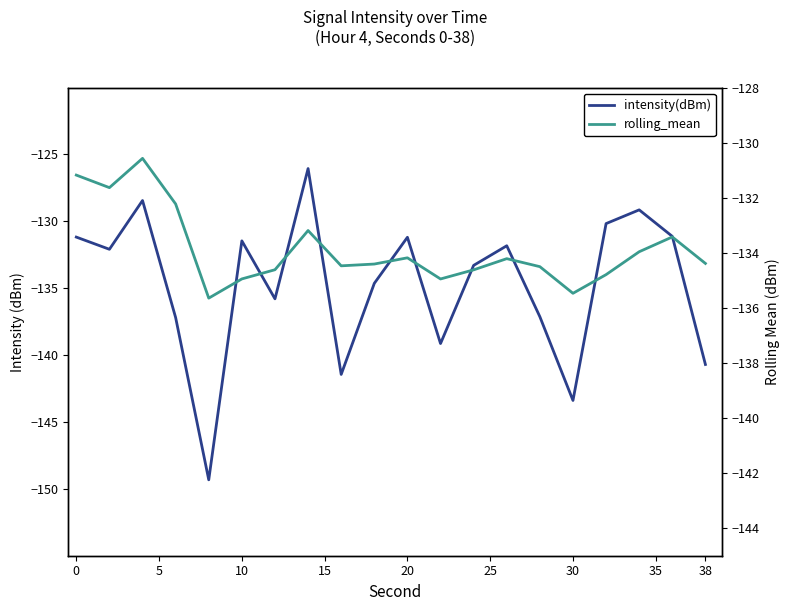

What is the average value of the intensity(dBm) series?

-134.7